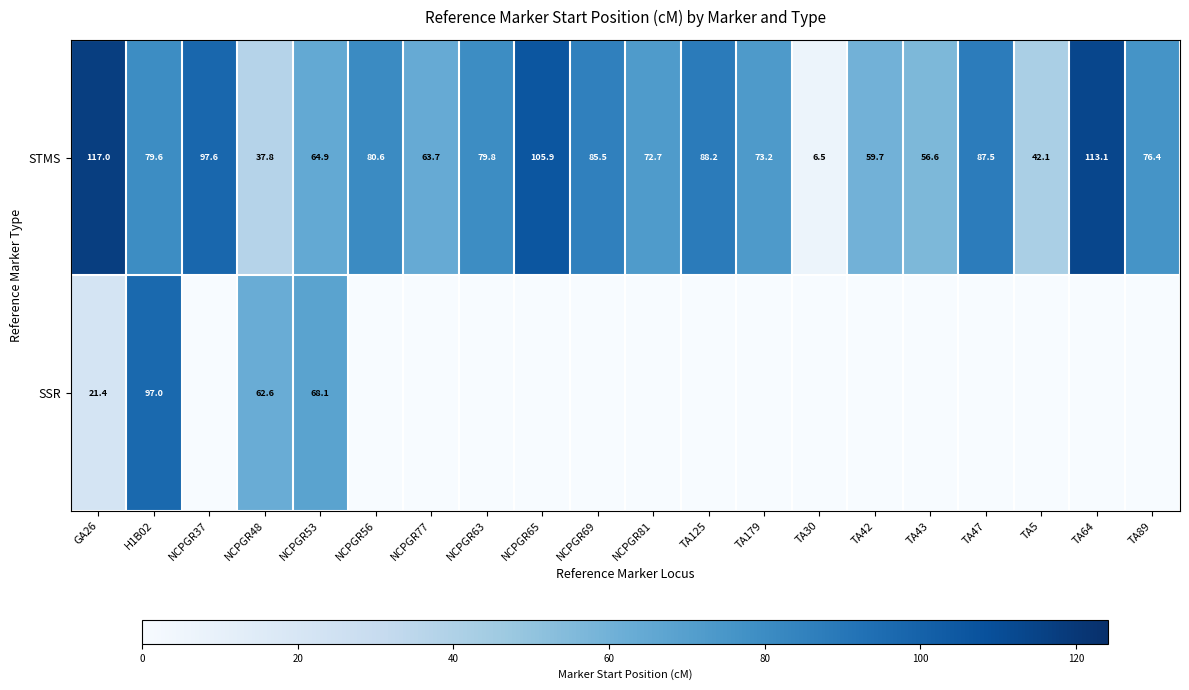

Read the STMS value at GA26.

117.0